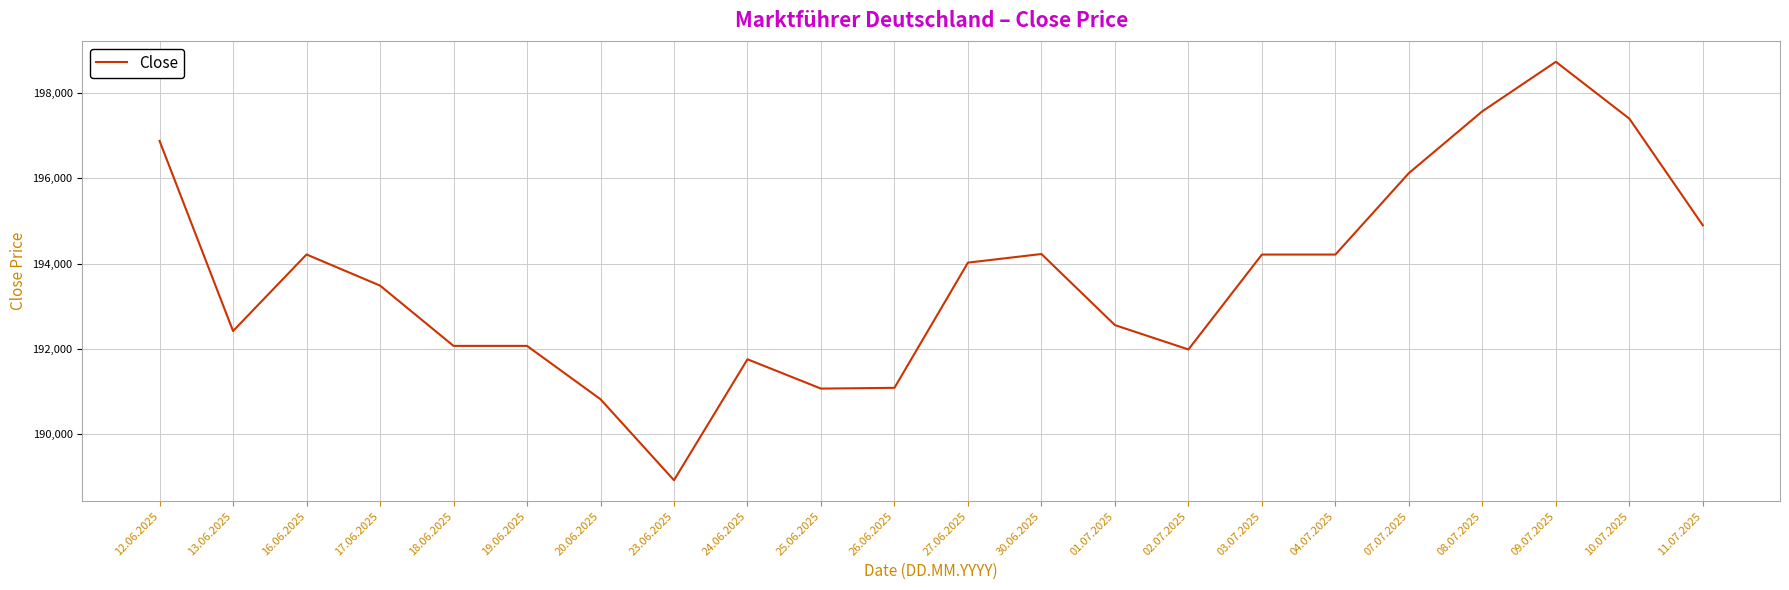

What position from the right is 26.06.2025?

12